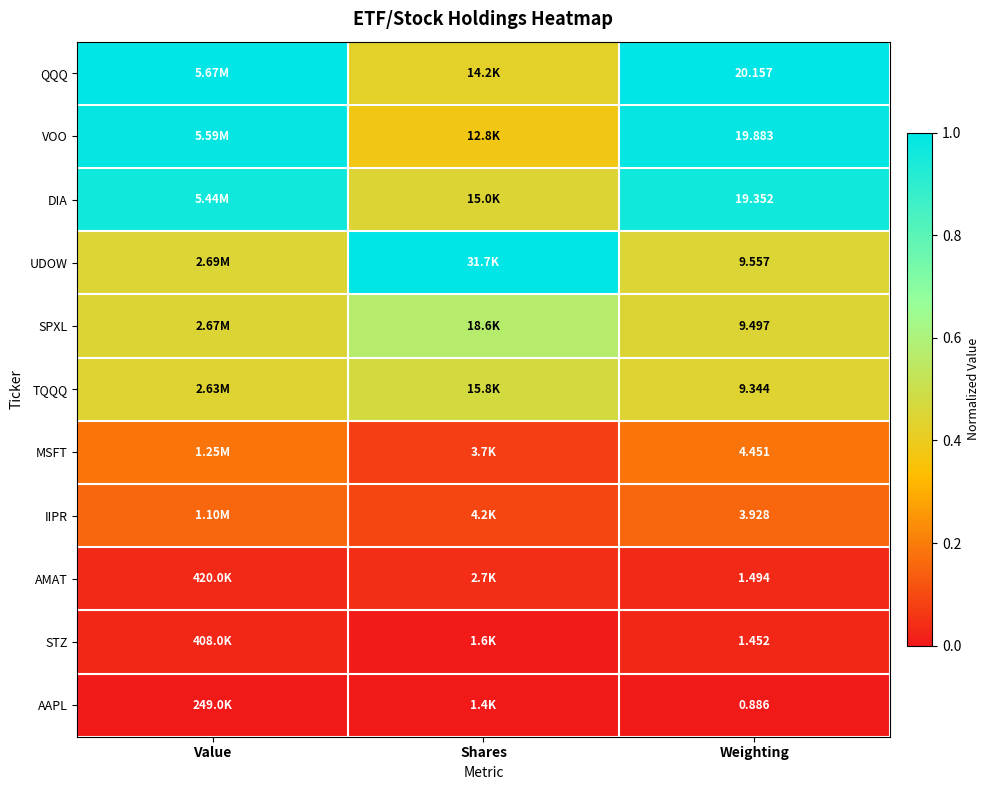

Count the SPXL values in the range 0 to 1.

3